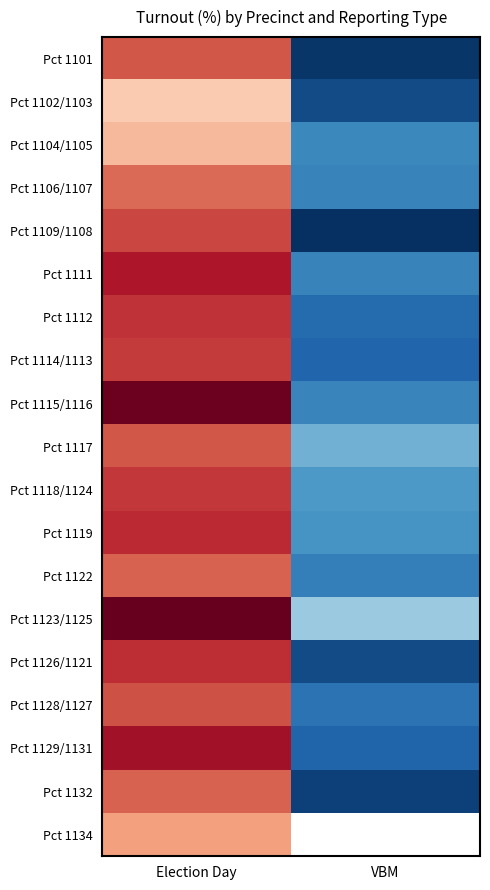

How many values in the Pct 1102/1103 series exceed 28?

1